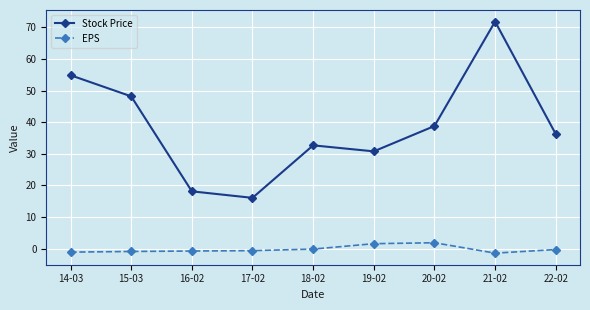

What is the difference between the highest and lowest values at 19-02?

29.2